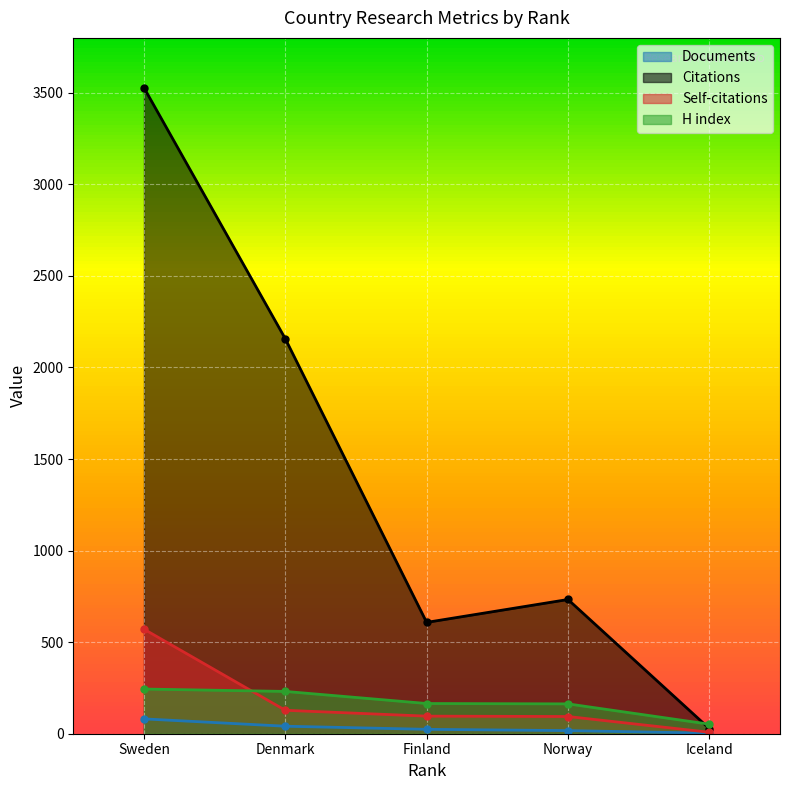

The Documents series shows 17 at Norway. True or false?

True